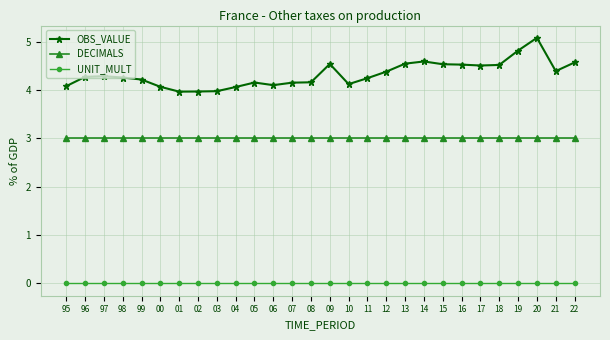

What is the label of the 4th point from the right?

19